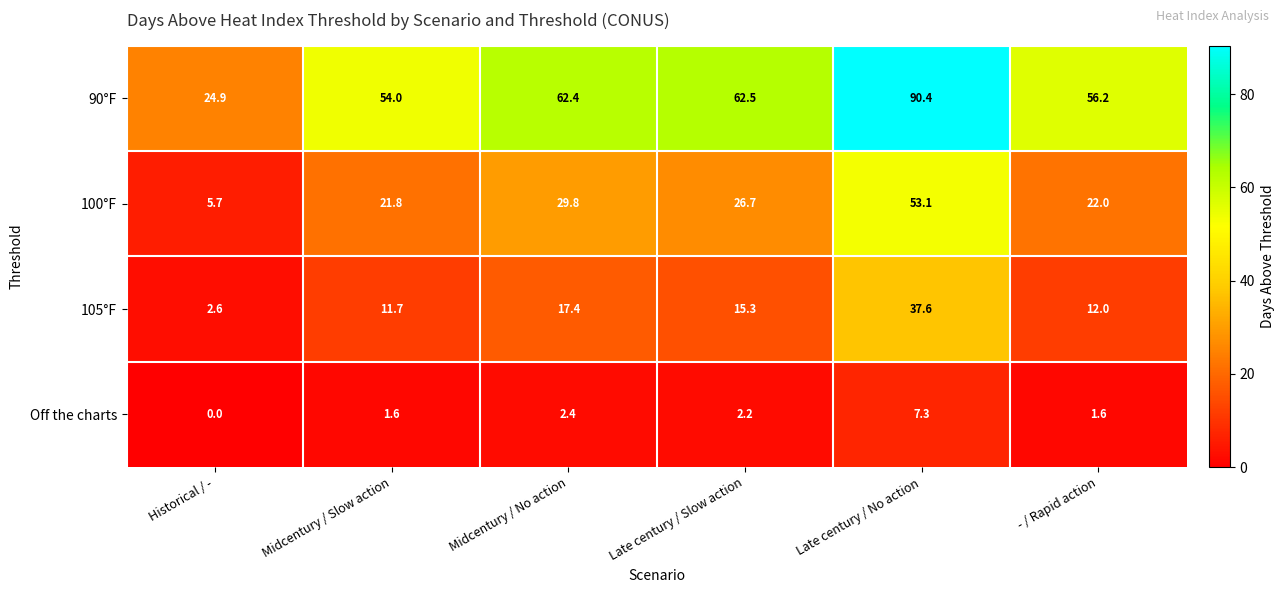

What is the sum of all 105°F values?

96.6